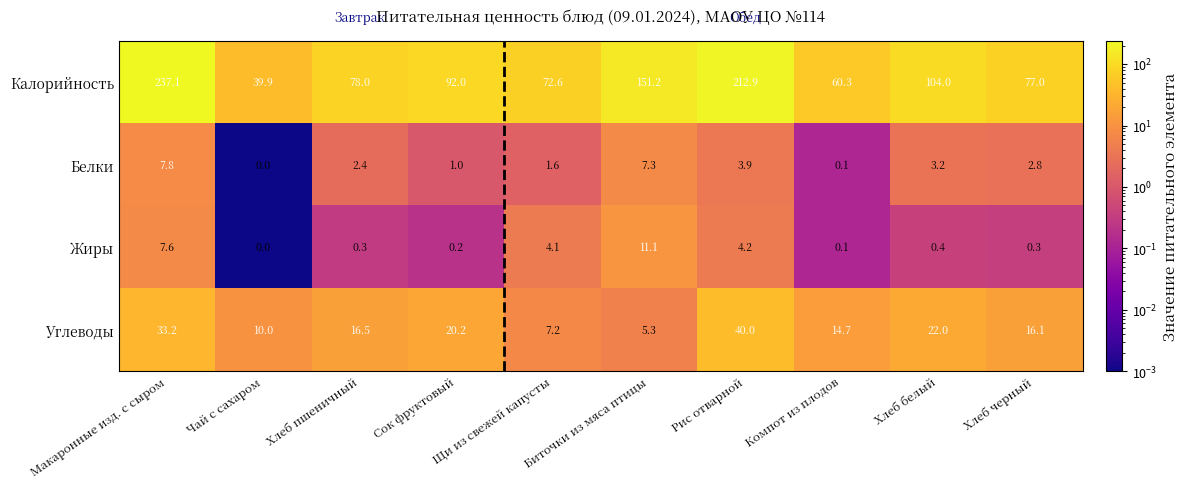

What value does the Углеводы series have at Щи из свежей капусты?

7.2